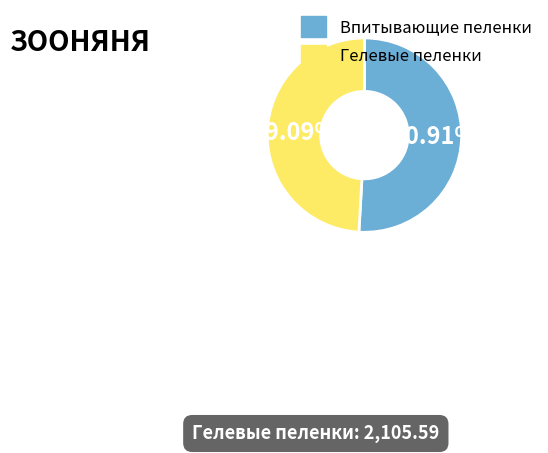

Is there any slice that represents more than half of the pie?

Yes